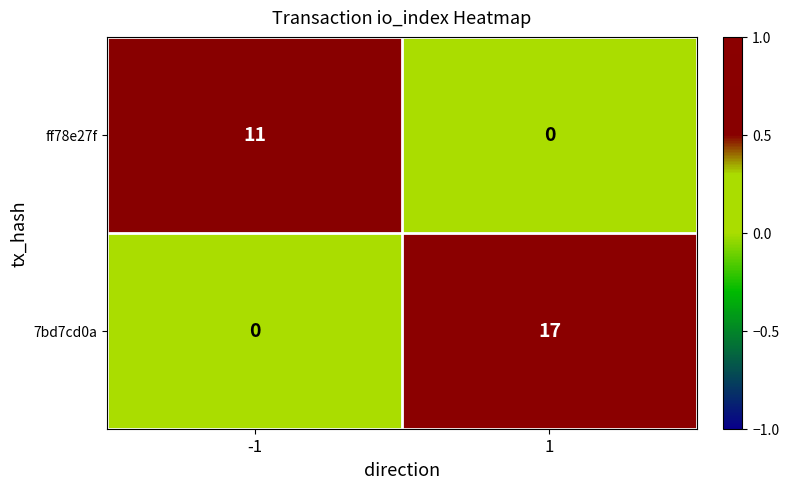

What is the total value across all series at -1?

11